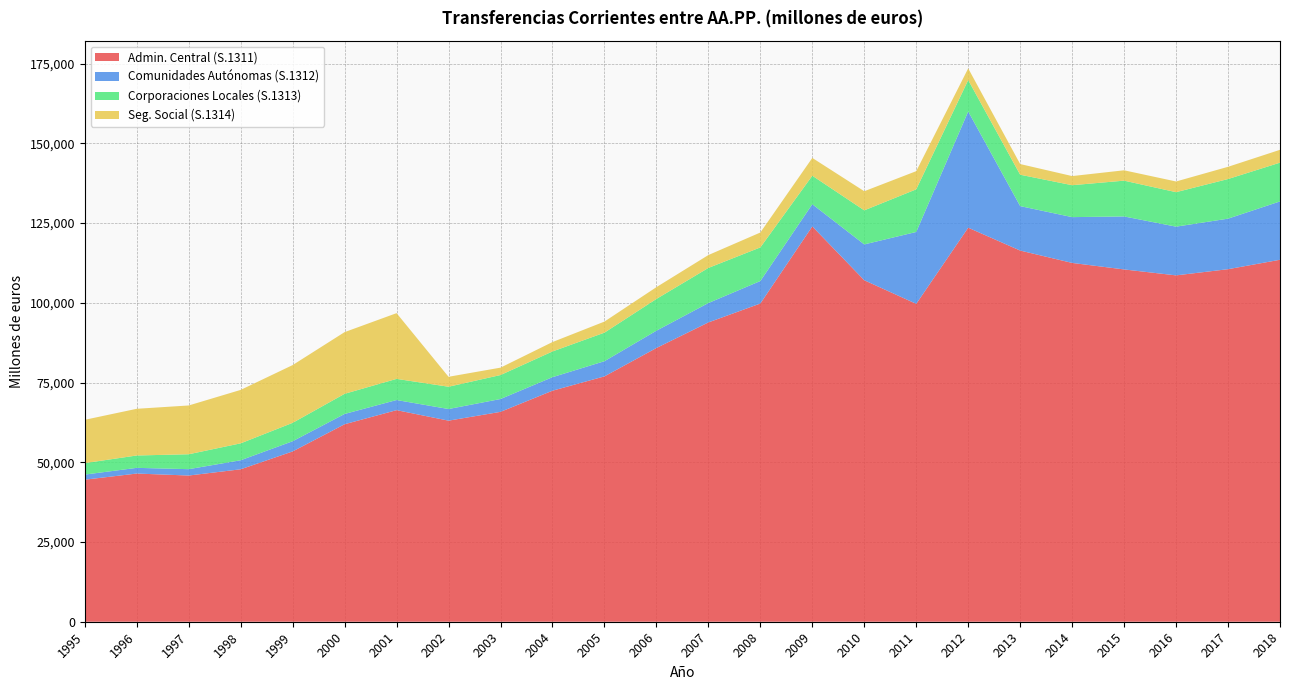

Reading right to left, what are all the values shown in this chart?

Admin. Central (S.1311): 113491	110536	108598	110458	112501	116377	123550	99669	107070	123946	99774	93845	85828	76926	72439	65805	63045	66338	61925	53396	47797	45840	46462	44535
Comunidades Autónomas (S.1312): 18296	15844	15273	16613	14358	13938	36436	22538	11232	6959	7053	6078	5421	4760	4238	4027	3645	3175	3221	3196	2833	1993	1785	1600
Corporaciones Locales (S.1313): 12151	12422	10813	11227	10009	9841	9846	13370	10683	8940	10537	11006	9957	8953	8063	7516	6991	6630	6317	5770	5303	4677	3878	3599
Seg. Social (S.1314): 4027	3833	3351	3244	2861	3344	3668	5695	5991	5577	4669	4038	3694	3467	2948	2317	3118	20609	19342	18105	16755	15295	14639	13578